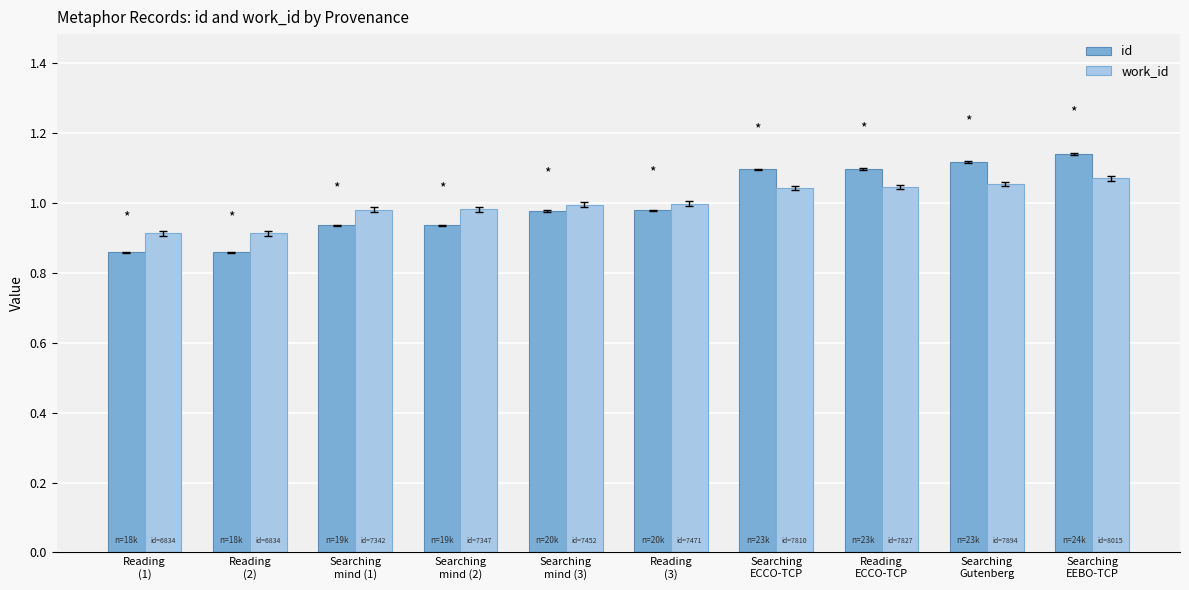

True or false: work_id has a value of 0.5 at Reading
(3).

False